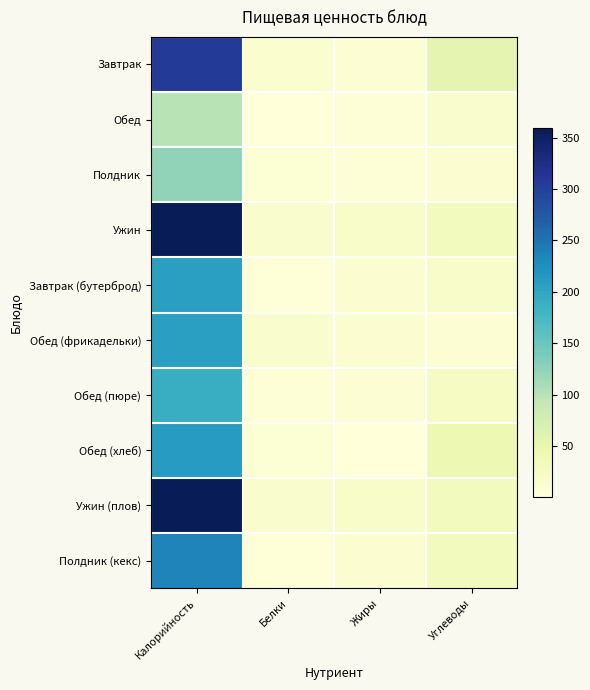

Which series has the largest range (max minus min)?

Ужин